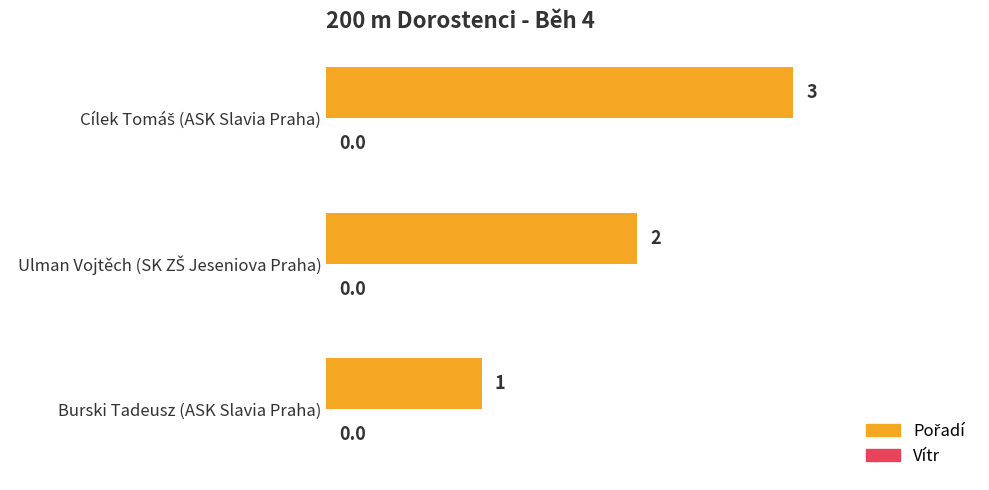

Does the chart contain stacked bars?

No